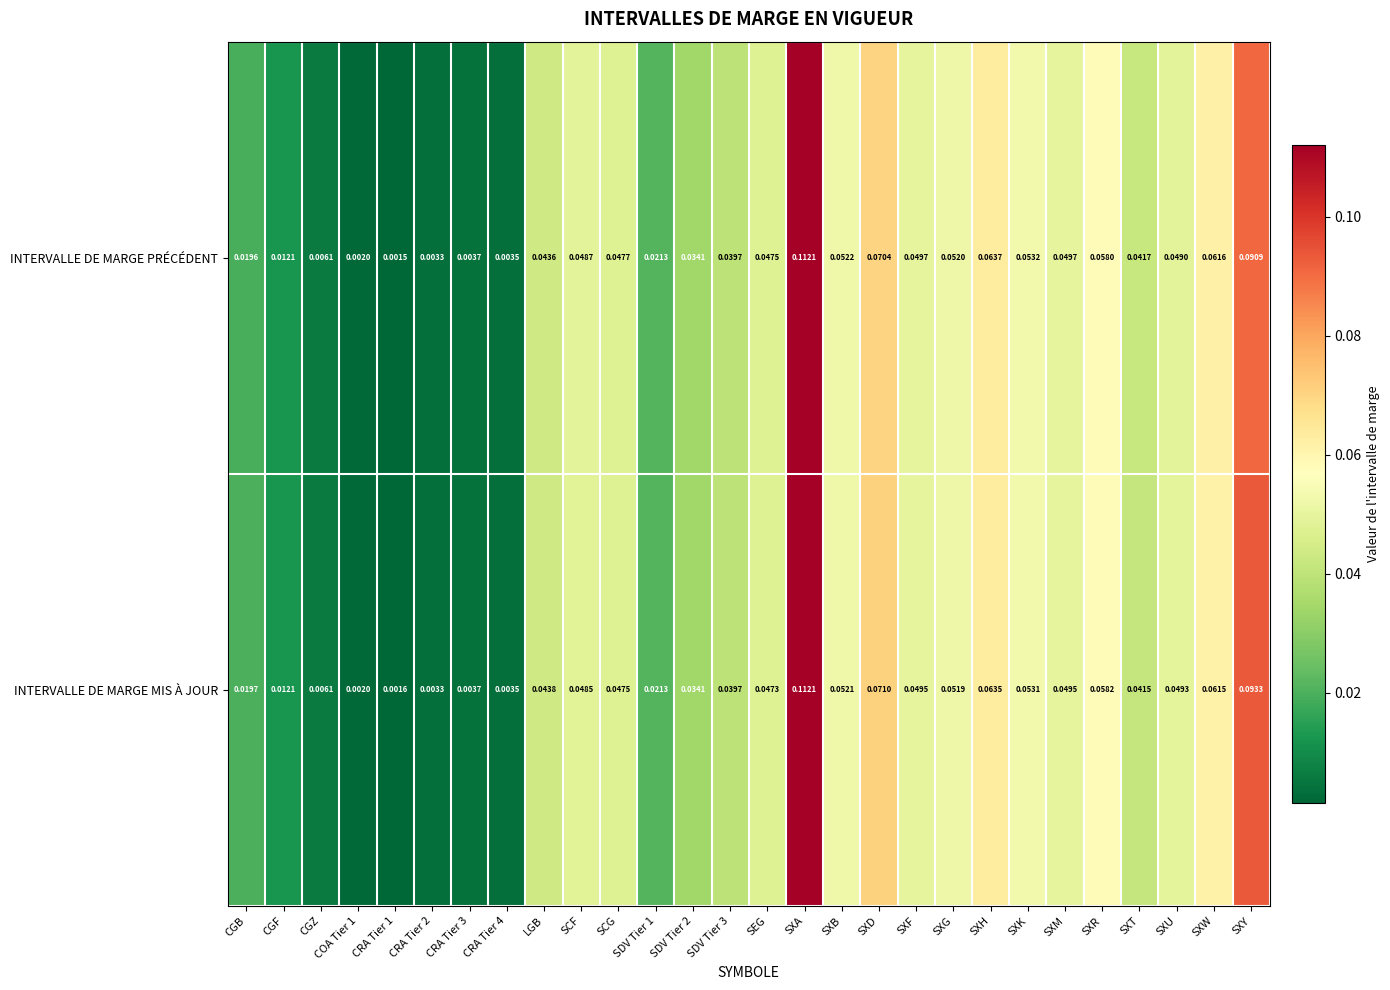

At SXH, list the series in order from smallest to largest.

INTERVALLE DE MARGE MIS À JOUR, INTERVALLE DE MARGE PRÉCÉDENT